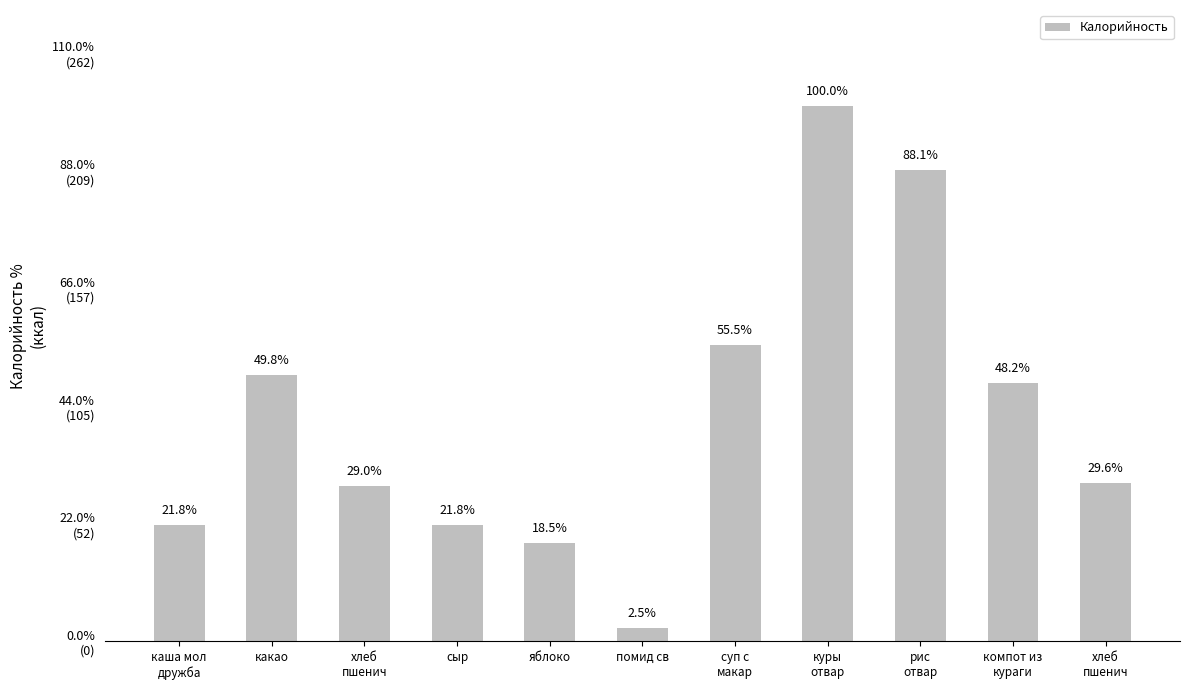

True or false: the data shows 122.9 at рис
отвар.

False